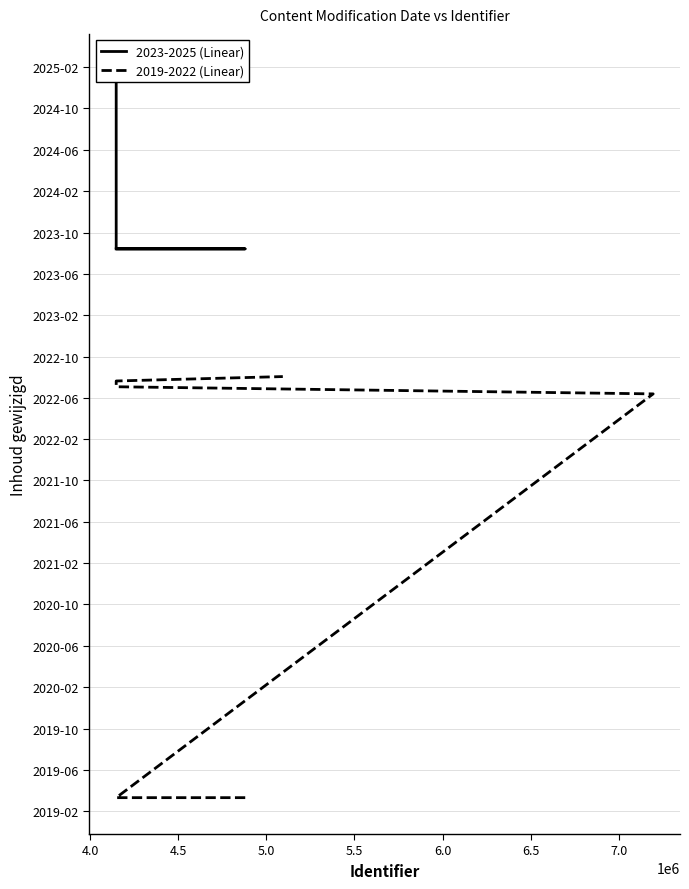

True or false: 2019-2022 (Linear) and 2023-2025 (Linear) intersect in this chart.

False